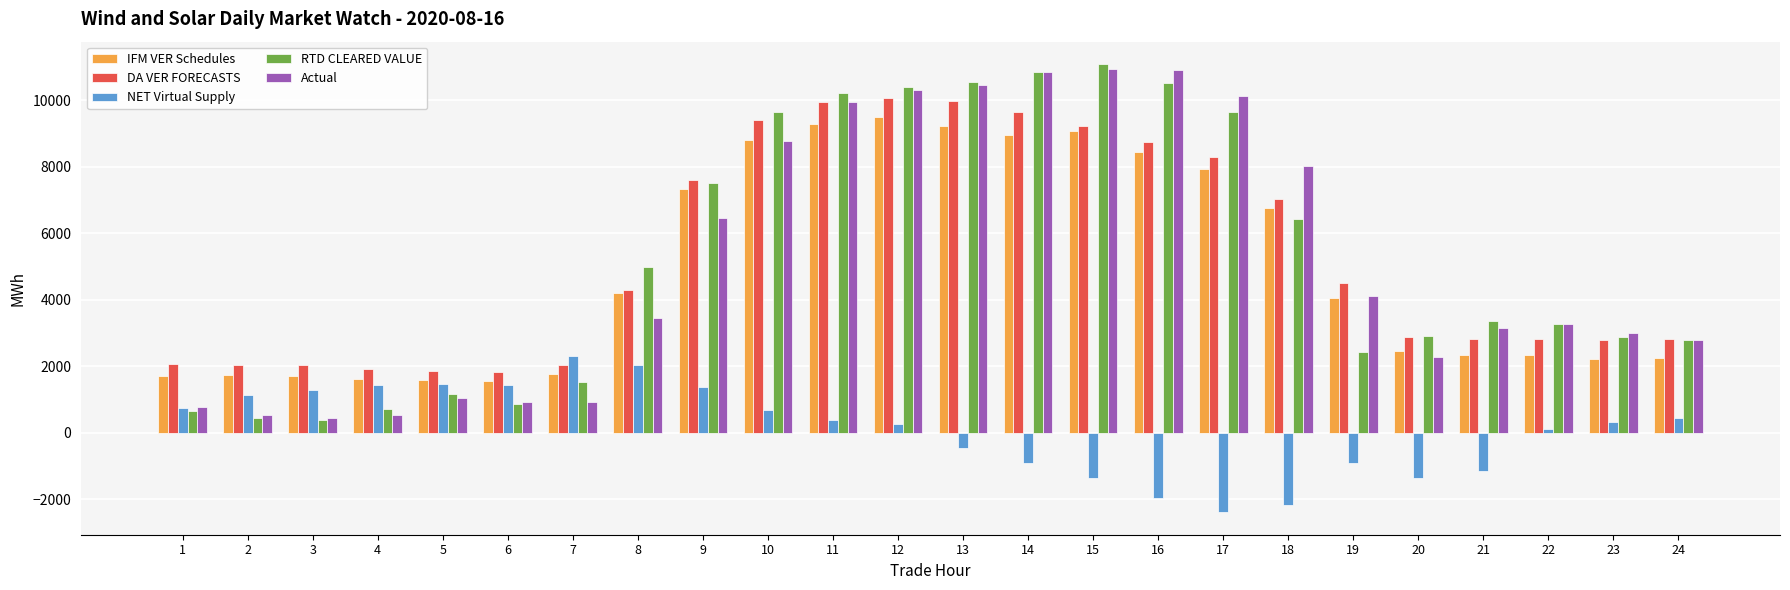

The value of IFM VER Schedules at 21 is 4173.3. True or false?

False